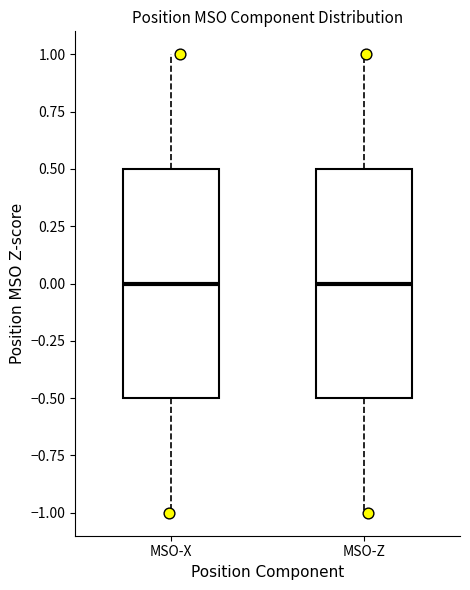

Where does the lower whisker of the box for MSO-X end on the y-axis? The values are not printed on the chart, so give them approximately, as read against the axis.

-1.0